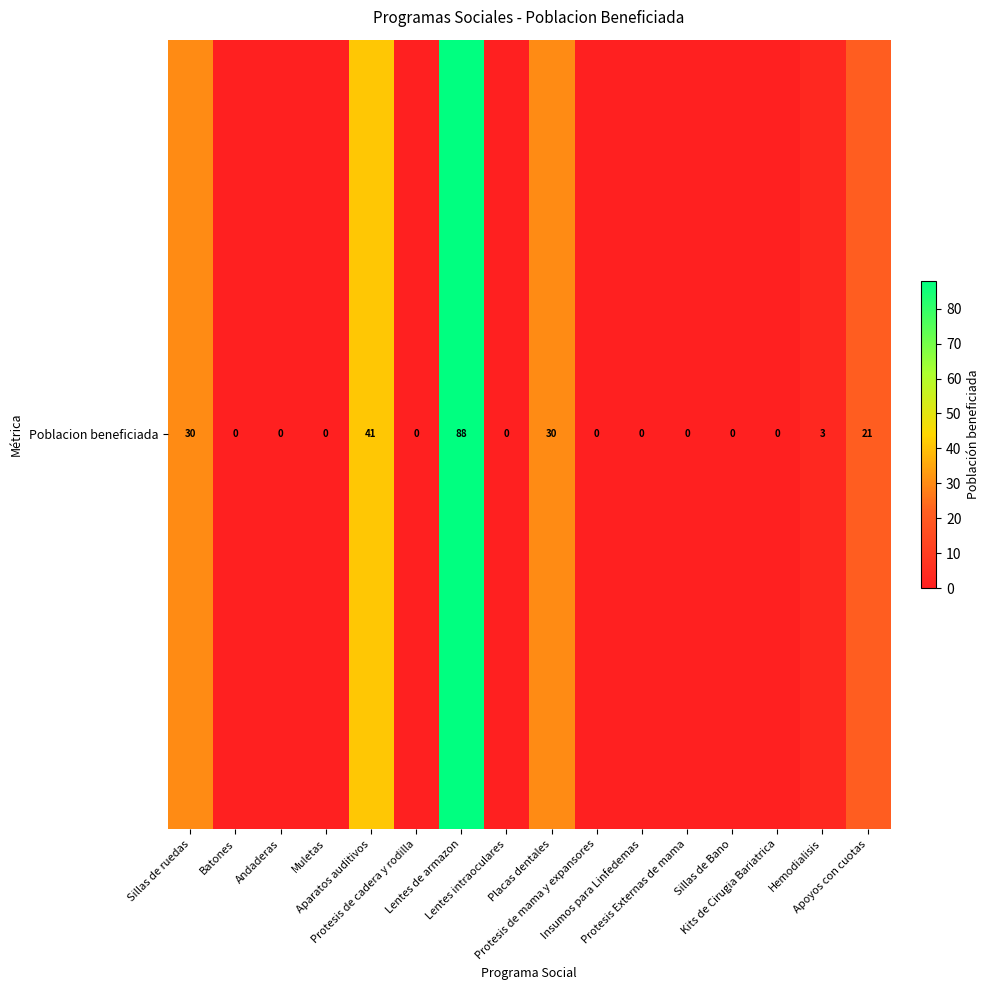

What is the sum of all values?

213